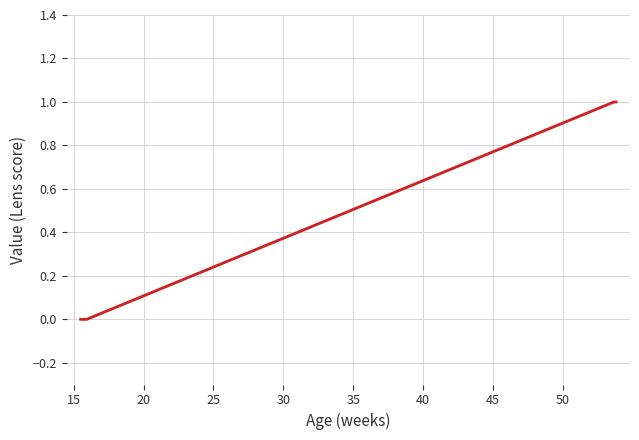

True or false: there are more than 2 points higher than both neighbors.

False